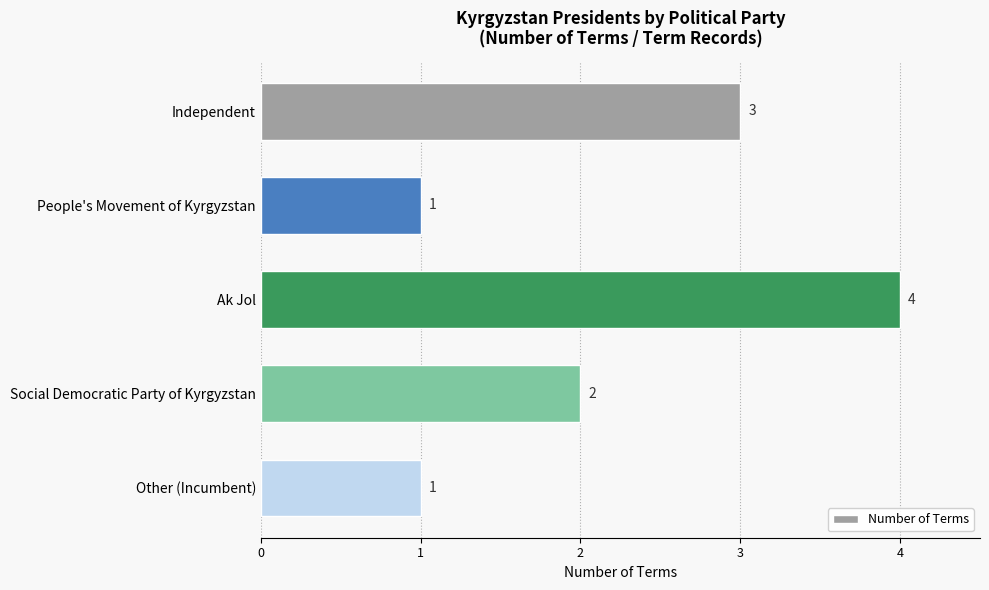

What position from the bottom is Ak Jol?

3